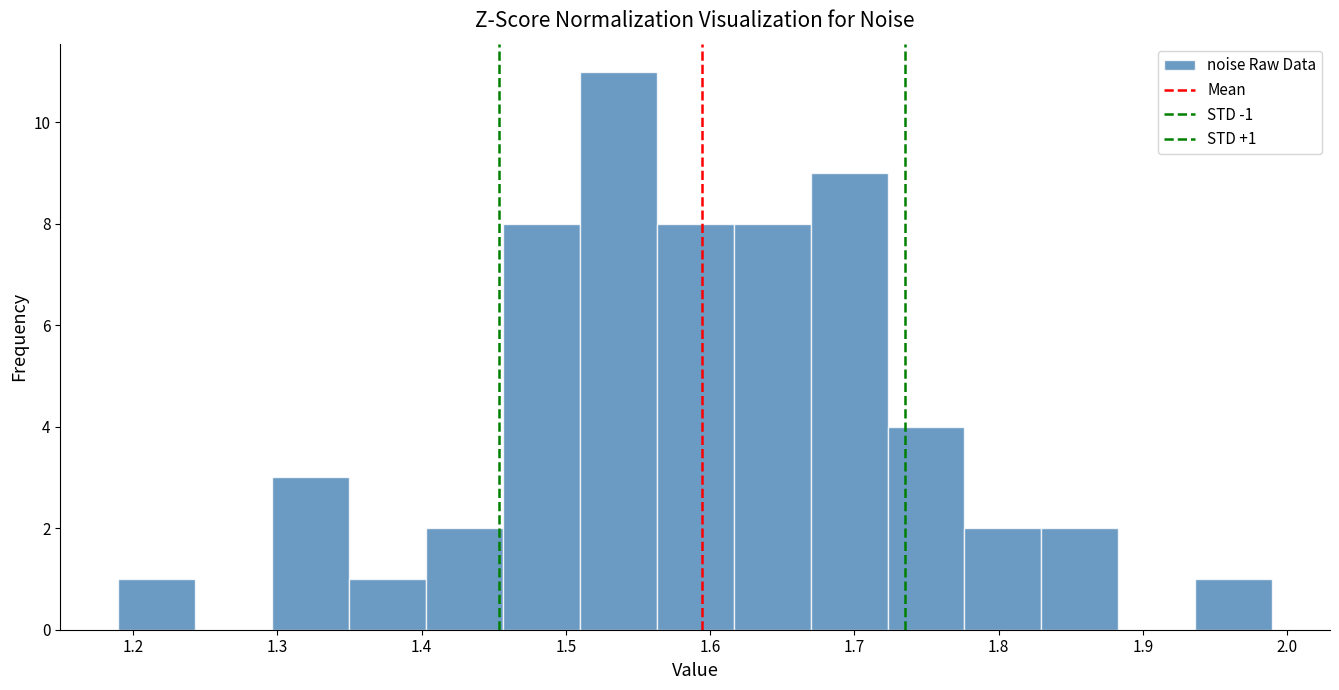

Which range on the x-axis has the tallest bar?

1.51 to 1.56